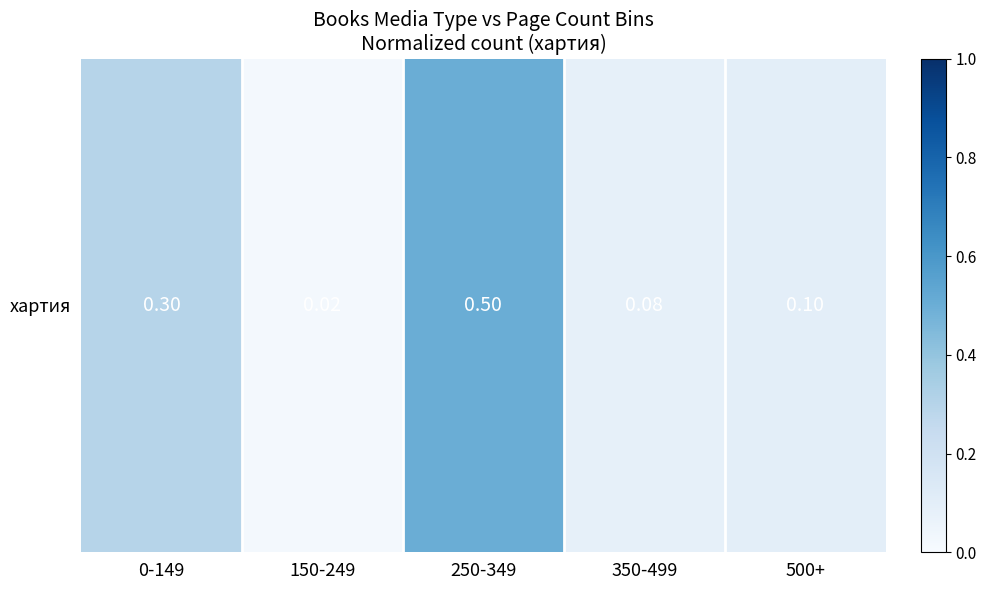

Rank the categories by value from lowest to highest.

150-249, 350-499, 500+, 0-149, 250-349